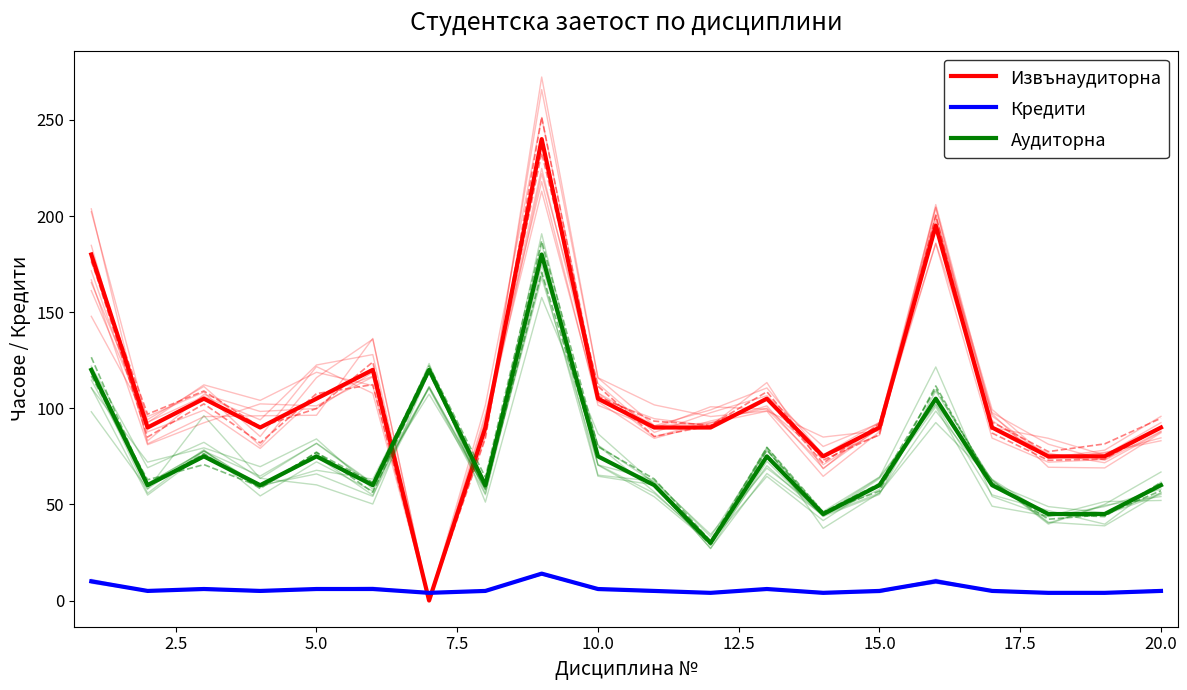

True or false: Извънаудиторна and Кредити cross at least once.

True